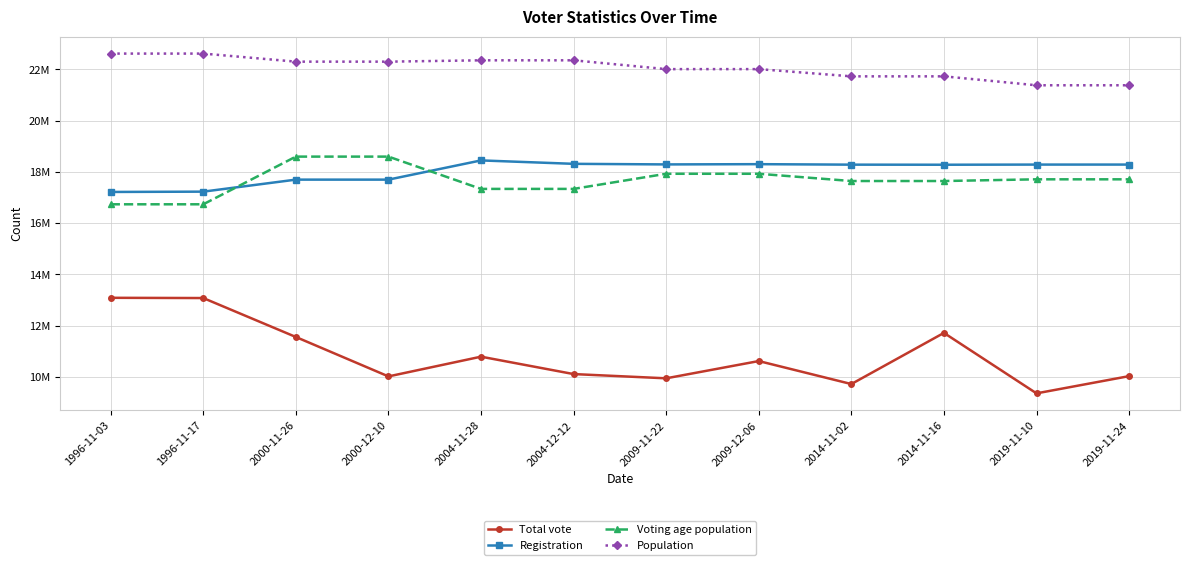

True or false: Total vote and Voting age population cross at least once.

False